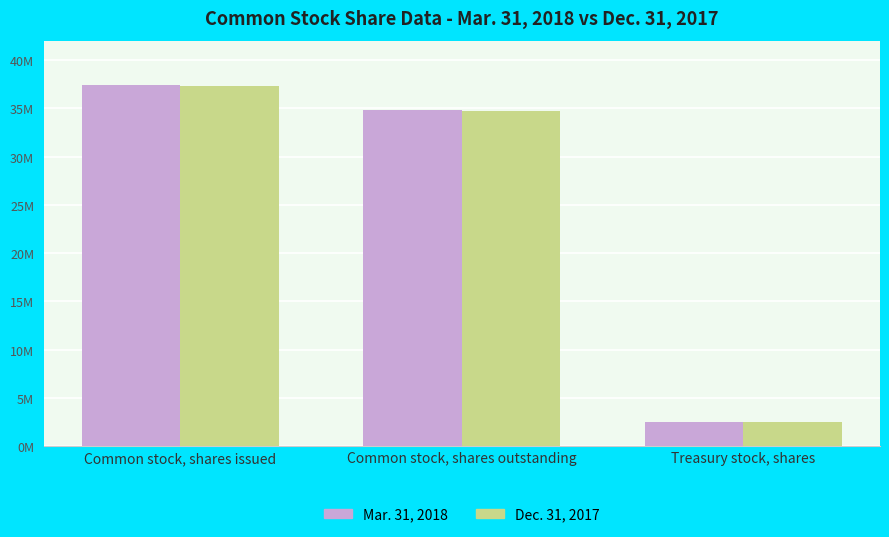

What is the label of the 2nd bar from the left?

Common stock, shares outstanding